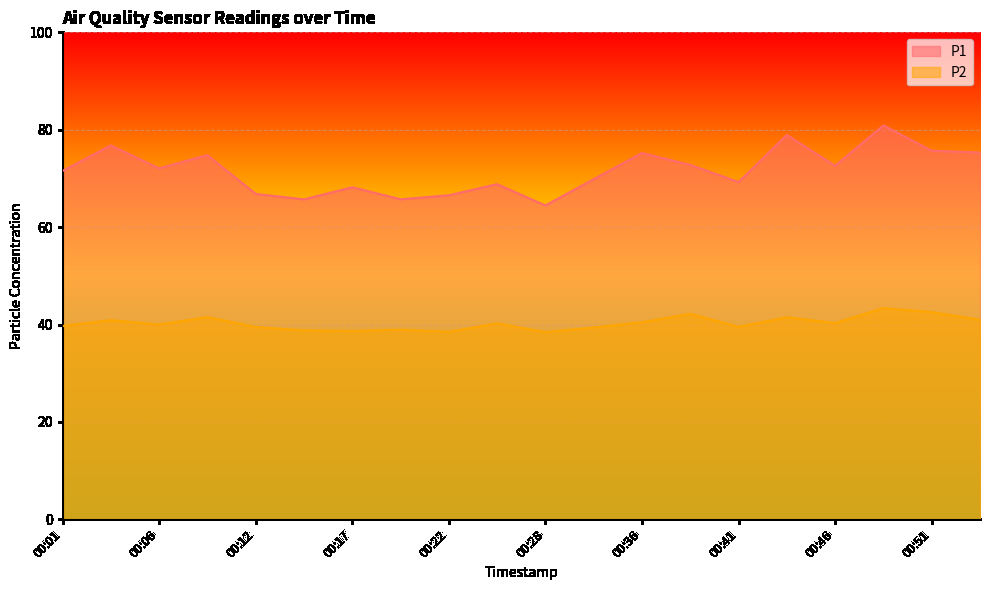

How many interior local peaks does the P2 series have?

7